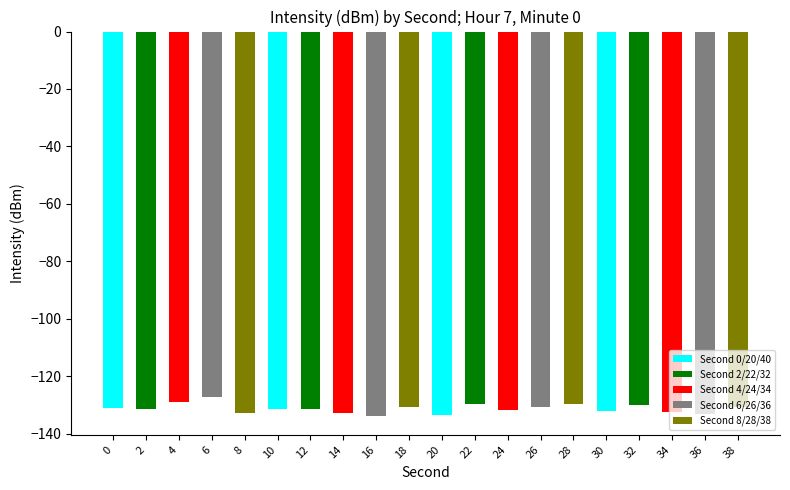

What is the change in value from 2 to 8?

-1.4